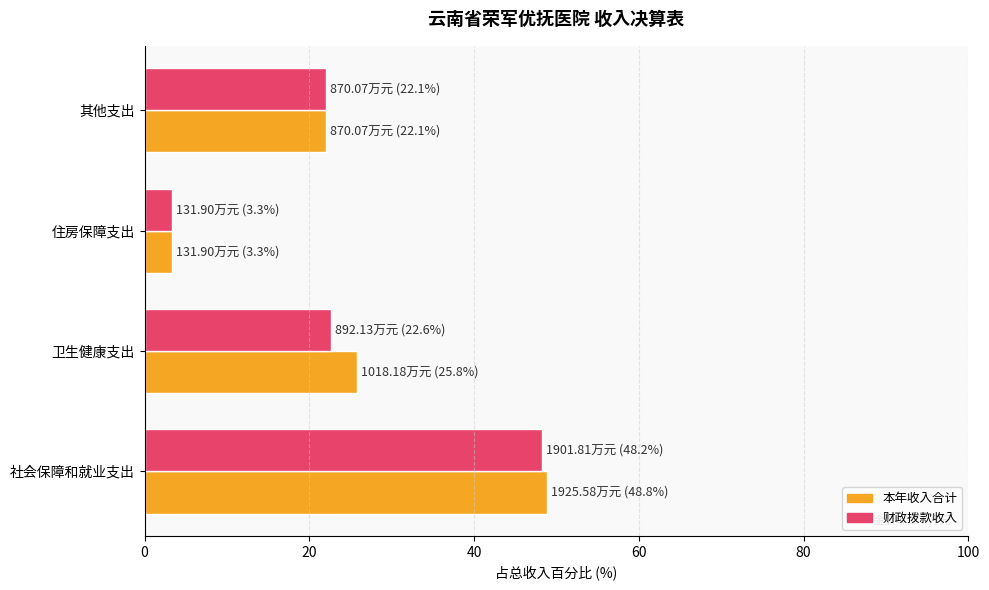

What is the maximum value shown in the chart?

48.8